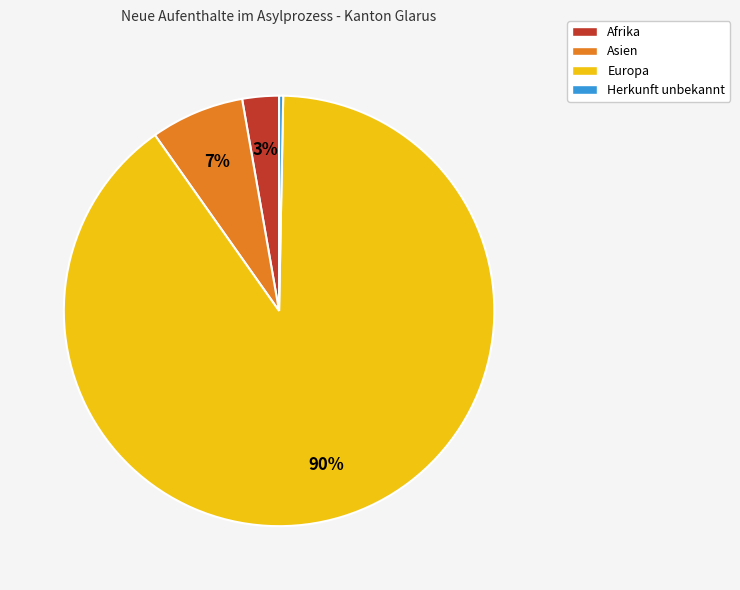

Does Herkunft unbekannt account for over 50% of the chart?

No